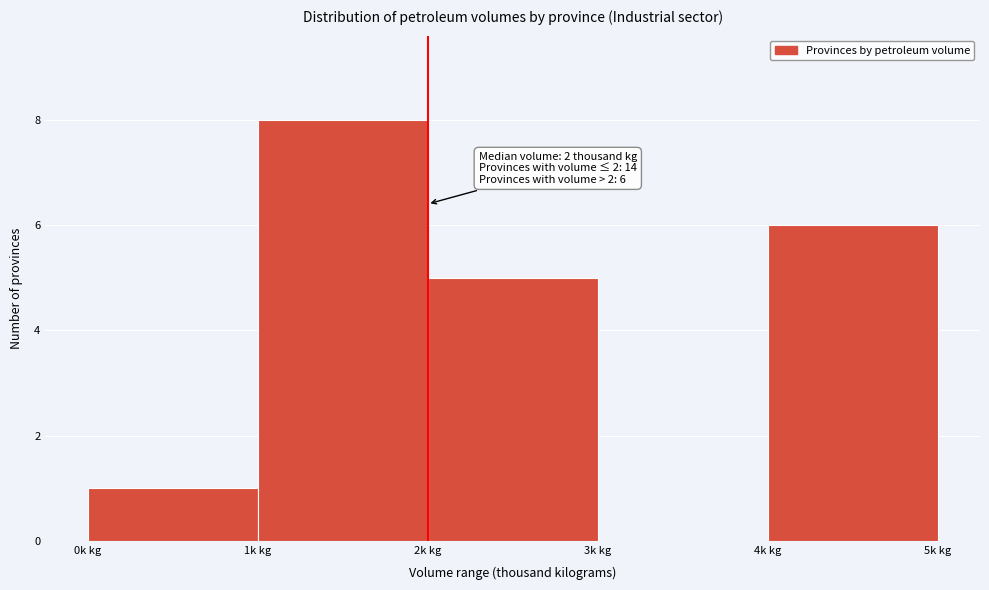

Over which range of the x-axis is the bar tallest?

1 to 2